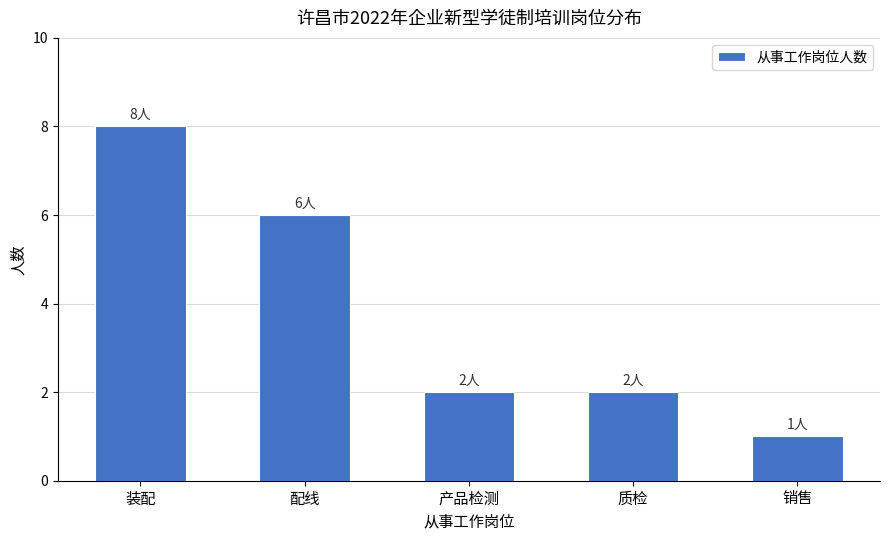

Count the number of categories in the chart.

5